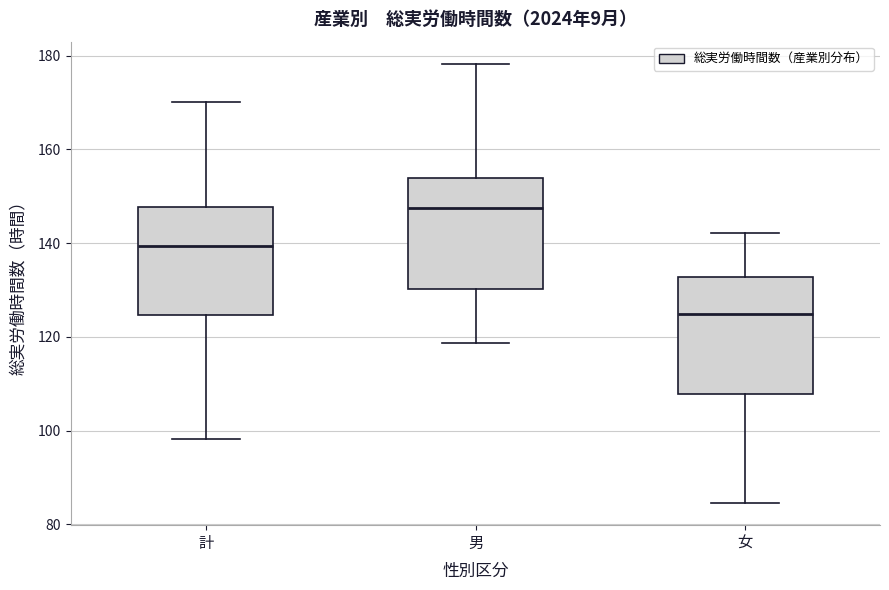

Which box has the highest median line?

男